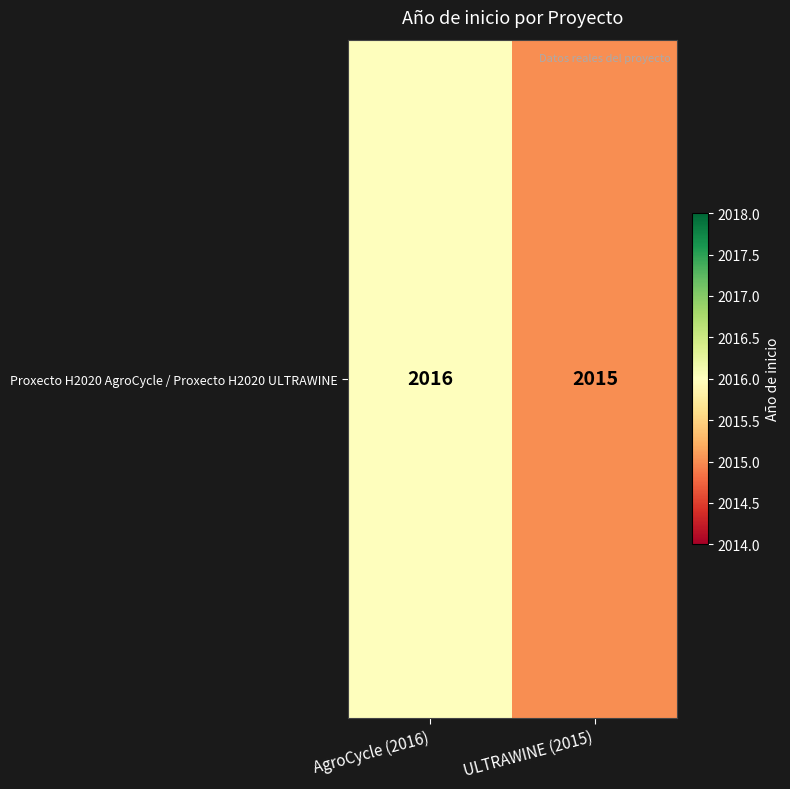

Reading left to right, what are all the values shown in this chart?

AgroCycle (2016)=2016	ULTRAWINE (2015)=2015